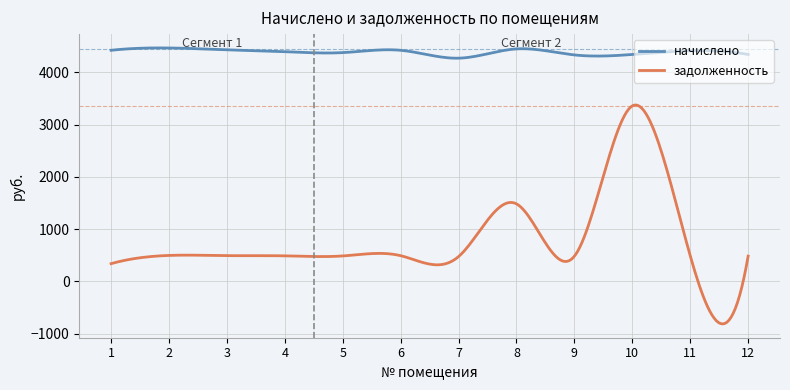

True or false: задолженность and начислено intersect in this chart.

False